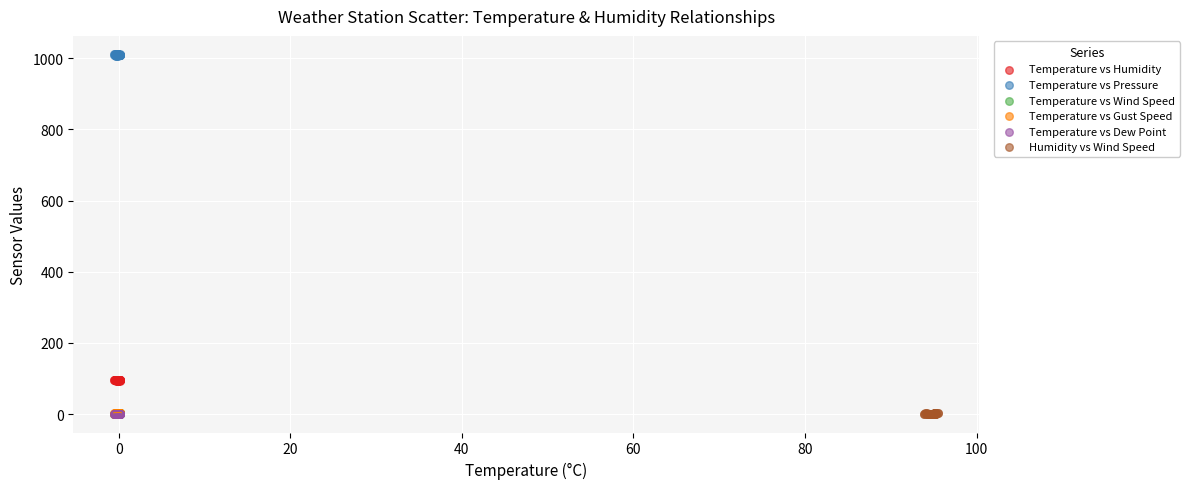

Which series contains the highest Y value?

Temperature vs Pressure